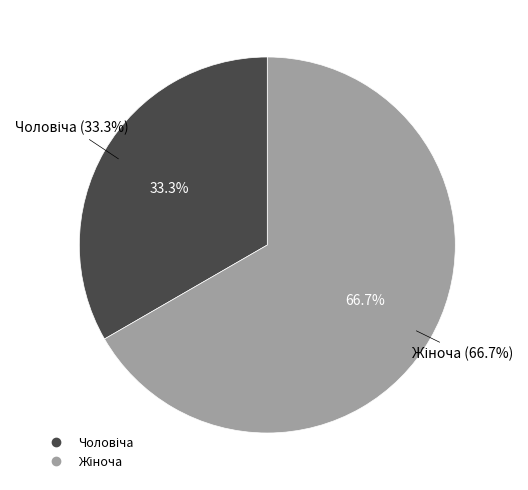

To the nearest percent, what is the average slice percentage?

50%